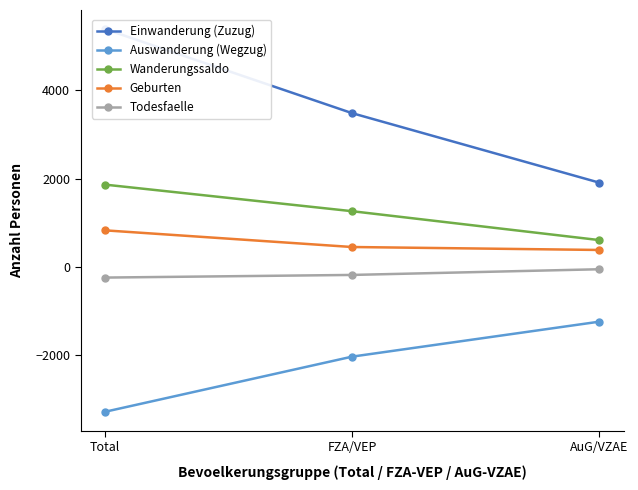

Between FZA/VEP and AuG/VZAE, which series saw the biggest shift?

Einwanderung (Zuzug)